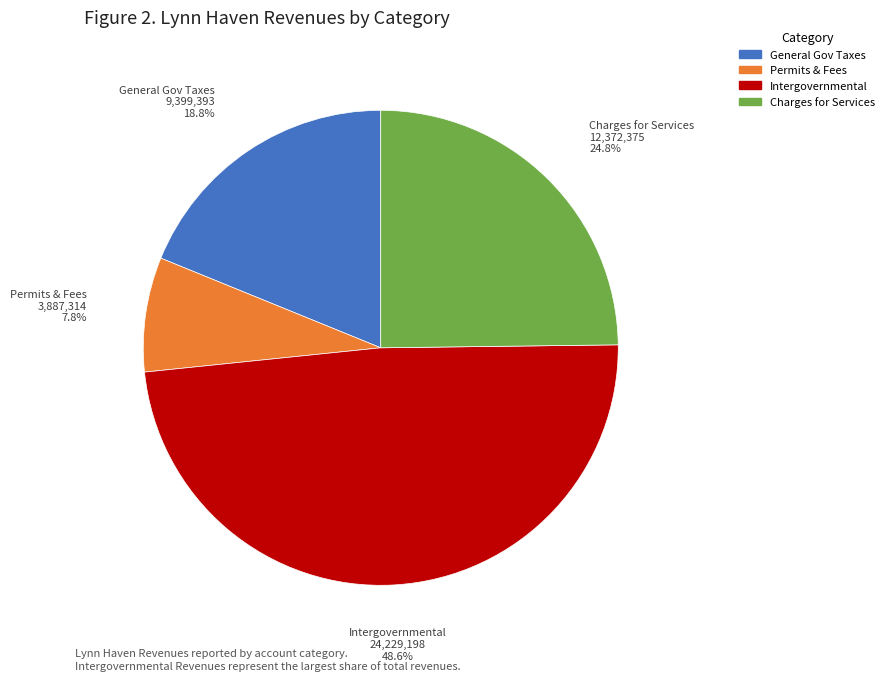

How many slices are in this pie chart?

4